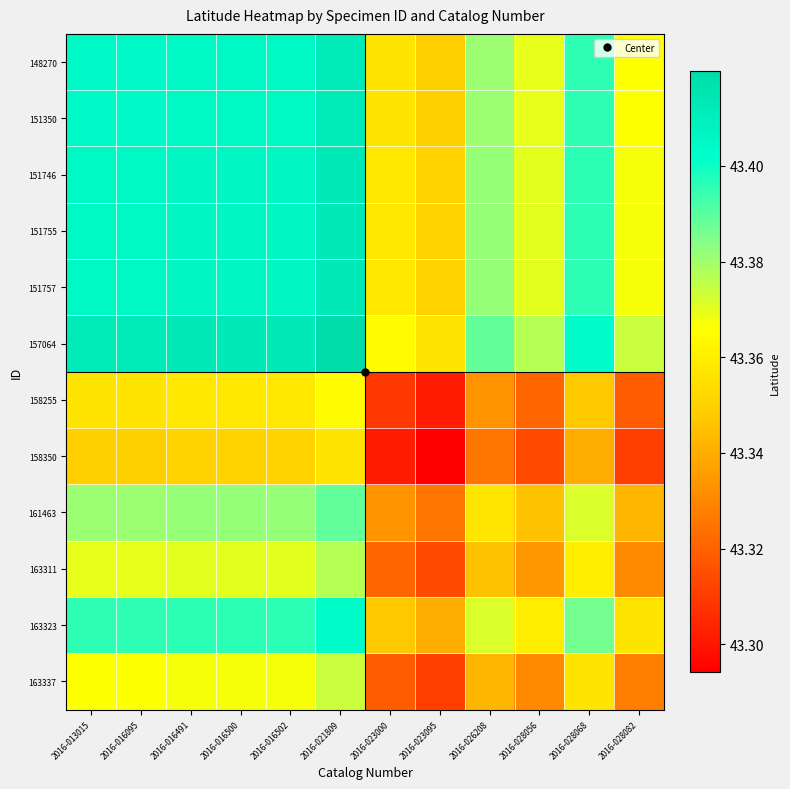

Reading right to left, list all the values displayed in this chart.

148270: 2016-028082=43.4	2016-028068=43.4	2016-028056=43.4	2016-026208=43.4	2016-023095=43.3	2016-023000=43.4	2016-021809=43.4	2016-016502=43.4	2016-016500=43.4	2016-016491=43.4	2016-016095=43.4	2016-013015=43.4
151350: 2016-028082=43.4	2016-028068=43.4	2016-028056=43.4	2016-026208=43.4	2016-023095=43.3	2016-023000=43.4	2016-021809=43.4	2016-016502=43.4	2016-016500=43.4	2016-016491=43.4	2016-016095=43.4	2016-013015=43.4
151746: 2016-028082=43.4	2016-028068=43.4	2016-028056=43.4	2016-026208=43.4	2016-023095=43.4	2016-023000=43.4	2016-021809=43.4	2016-016502=43.4	2016-016500=43.4	2016-016491=43.4	2016-016095=43.4	2016-013015=43.4
151755: 2016-028082=43.4	2016-028068=43.4	2016-028056=43.4	2016-026208=43.4	2016-023095=43.4	2016-023000=43.4	2016-021809=43.4	2016-016502=43.4	2016-016500=43.4	2016-016491=43.4	2016-016095=43.4	2016-013015=43.4
151757: 2016-028082=43.4	2016-028068=43.4	2016-028056=43.4	2016-026208=43.4	2016-023095=43.4	2016-023000=43.4	2016-021809=43.4	2016-016502=43.4	2016-016500=43.4	2016-016491=43.4	2016-016095=43.4	2016-013015=43.4
157064: 2016-028082=43.4	2016-028068=43.4	2016-028056=43.4	2016-026208=43.4	2016-023095=43.4	2016-023000=43.4	2016-021809=43.4	2016-016502=43.4	2016-016500=43.4	2016-016491=43.4	2016-016095=43.4	2016-013015=43.4
158255: 2016-028082=43.3	2016-028068=43.3	2016-028056=43.3	2016-026208=43.3	2016-023095=43.3	2016-023000=43.3	2016-021809=43.4	2016-016502=43.4	2016-016500=43.4	2016-016491=43.4	2016-016095=43.4	2016-013015=43.4
158350: 2016-028082=43.3	2016-028068=43.3	2016-028056=43.3	2016-026208=43.3	2016-023095=43.3	2016-023000=43.3	2016-021809=43.4	2016-016502=43.4	2016-016500=43.4	2016-016491=43.4	2016-016095=43.3	2016-013015=43.3
161463: 2016-028082=43.3	2016-028068=43.4	2016-028056=43.3	2016-026208=43.4	2016-023095=43.3	2016-023000=43.3	2016-021809=43.4	2016-016502=43.4	2016-016500=43.4	2016-016491=43.4	2016-016095=43.4	2016-013015=43.4
163311: 2016-028082=43.3	2016-028068=43.4	2016-028056=43.3	2016-026208=43.3	2016-023095=43.3	2016-023000=43.3	2016-021809=43.4	2016-016502=43.4	2016-016500=43.4	2016-016491=43.4	2016-016095=43.4	2016-013015=43.4
163323: 2016-028082=43.4	2016-028068=43.4	2016-028056=43.4	2016-026208=43.4	2016-023095=43.3	2016-023000=43.3	2016-021809=43.4	2016-016502=43.4	2016-016500=43.4	2016-016491=43.4	2016-016095=43.4	2016-013015=43.4
163337: 2016-028082=43.3	2016-028068=43.4	2016-028056=43.3	2016-026208=43.3	2016-023095=43.3	2016-023000=43.3	2016-021809=43.4	2016-016502=43.4	2016-016500=43.4	2016-016491=43.4	2016-016095=43.4	2016-013015=43.4